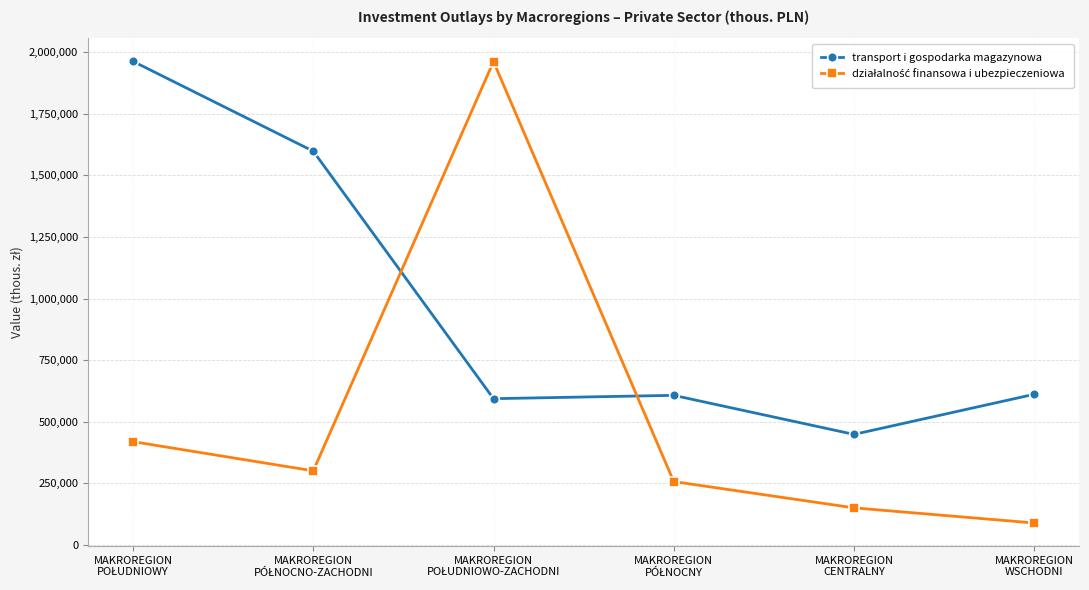

What position from the right is MAKROREGION
WSCHODNI?

1